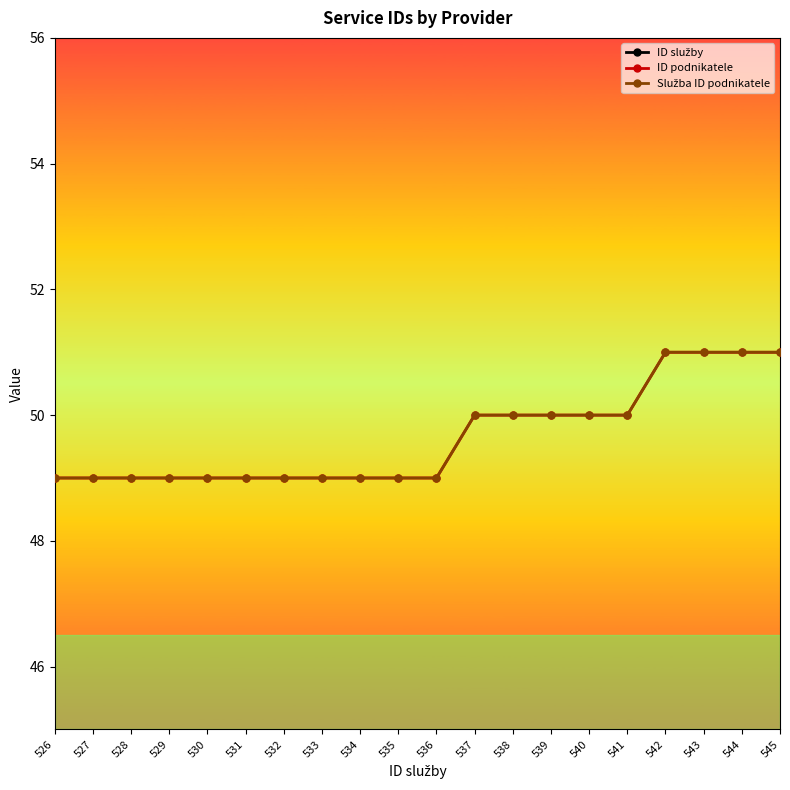

The value of ID služby at 528 is 528. True or false?

True